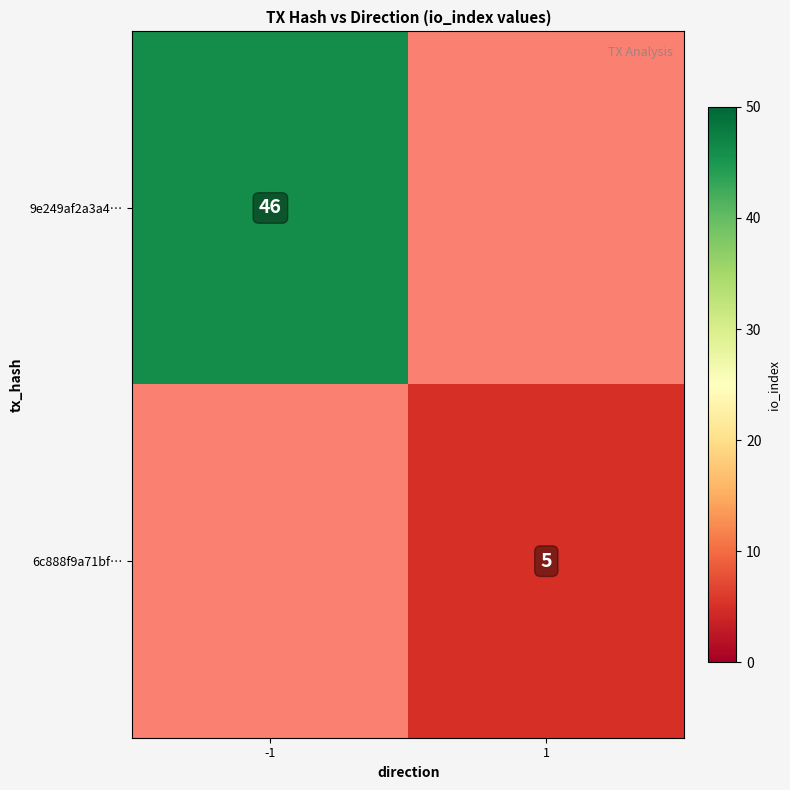

Is it true that 9e249af2a3a4… equals 17 at -1?

False